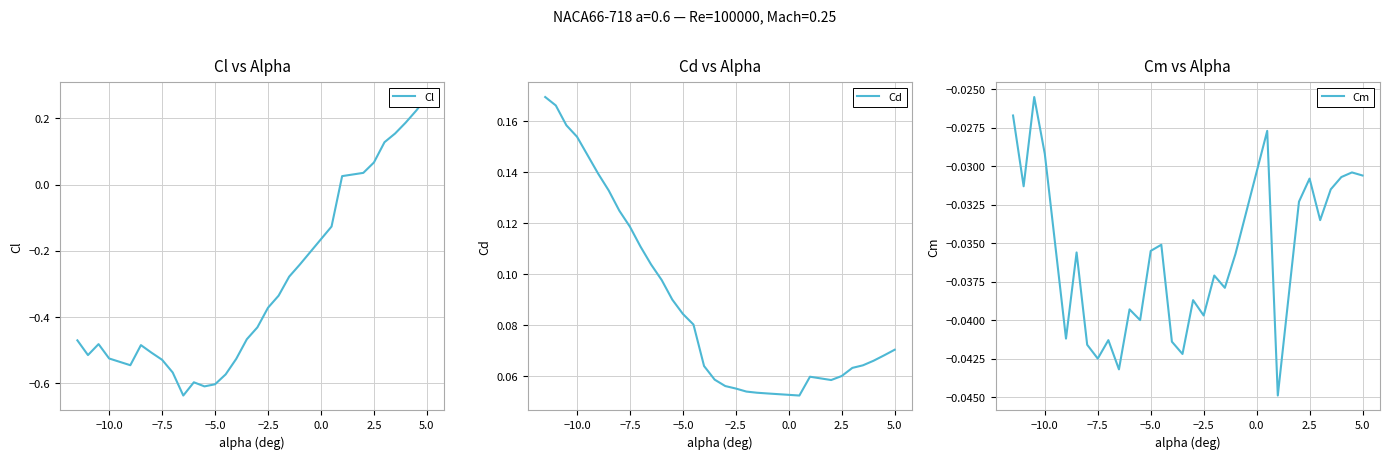

Is it true that Cm equals -0.1 at 2.5?

False